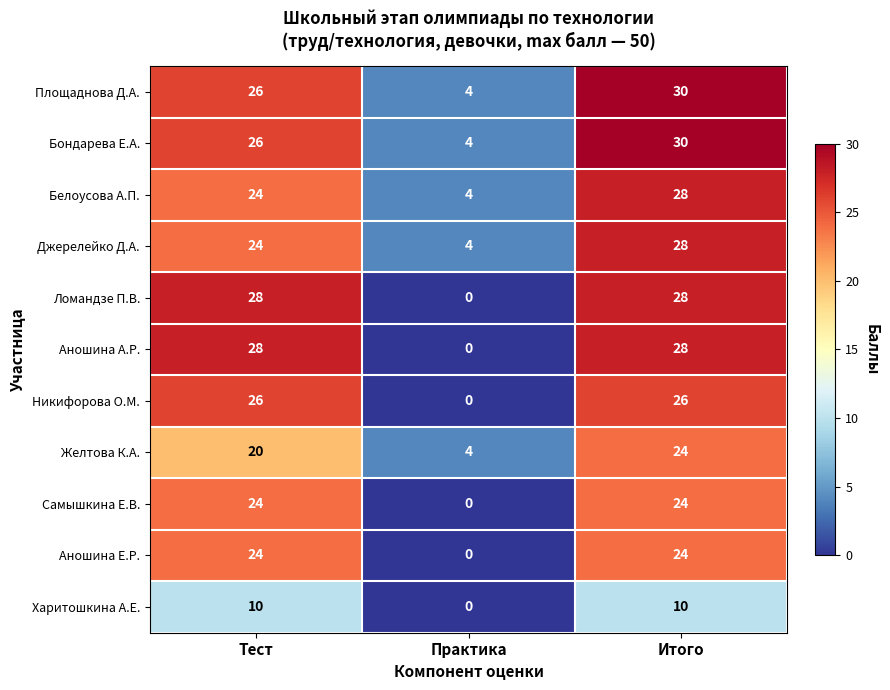

What is the spread (max minus min) of values at Практика?

4